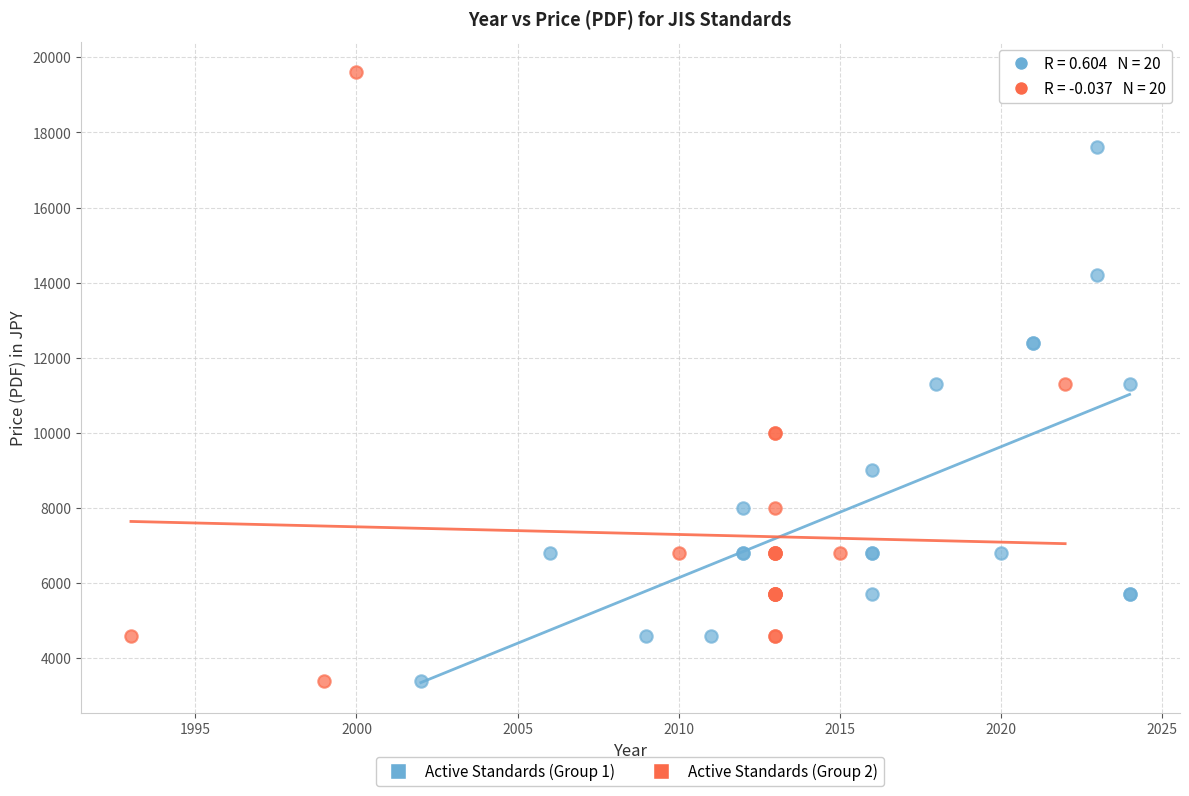

Which series has the widest spread of Y values?

Active Standards (Group 2)